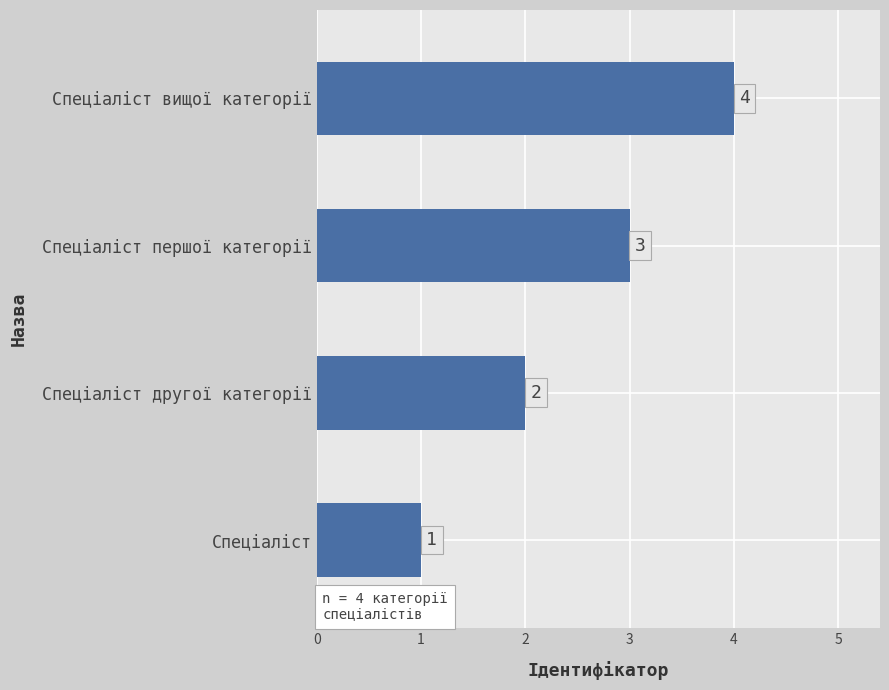

Rank the categories by value from lowest to highest.

Спеціаліст, Спеціаліст другої категорії, Спеціаліст першої категорії, Спеціаліст вищої категорії